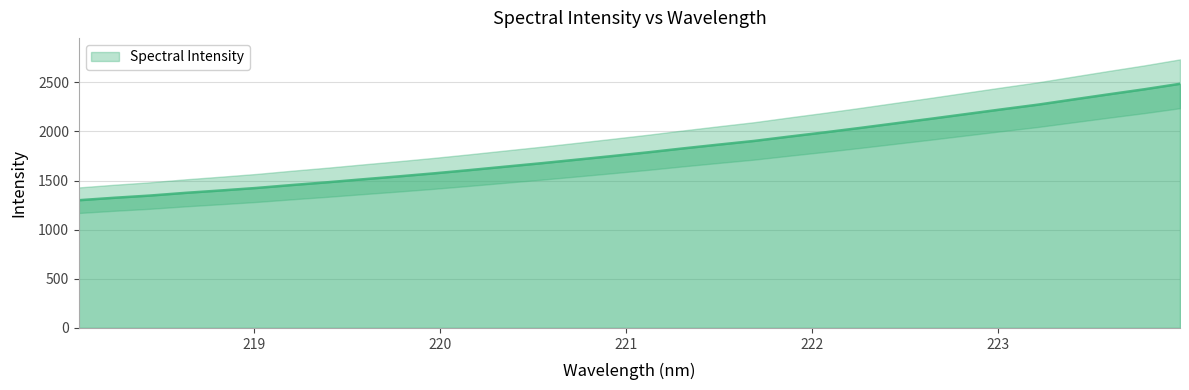

What is the ratio of the value at 218.0596 to the value at 219.0156?

0.9